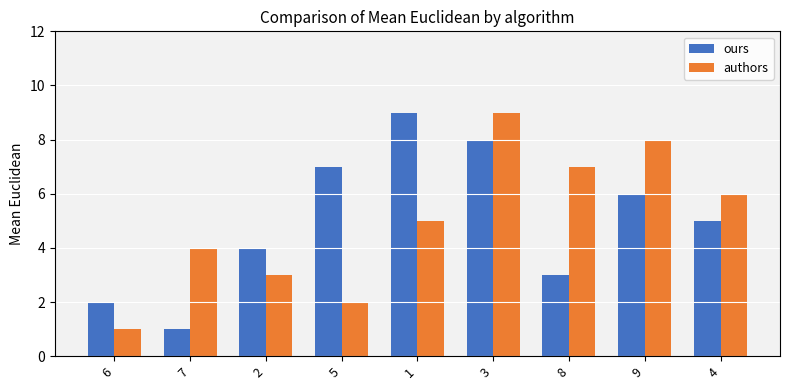

What is the sum of all authors values?

45